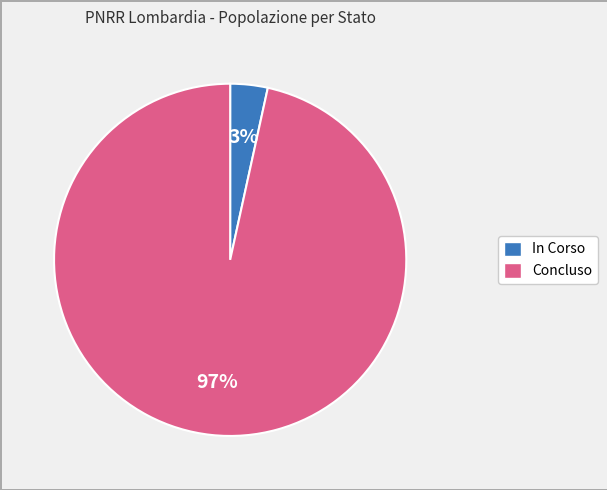

To the nearest percent, what is the average slice percentage?

50%